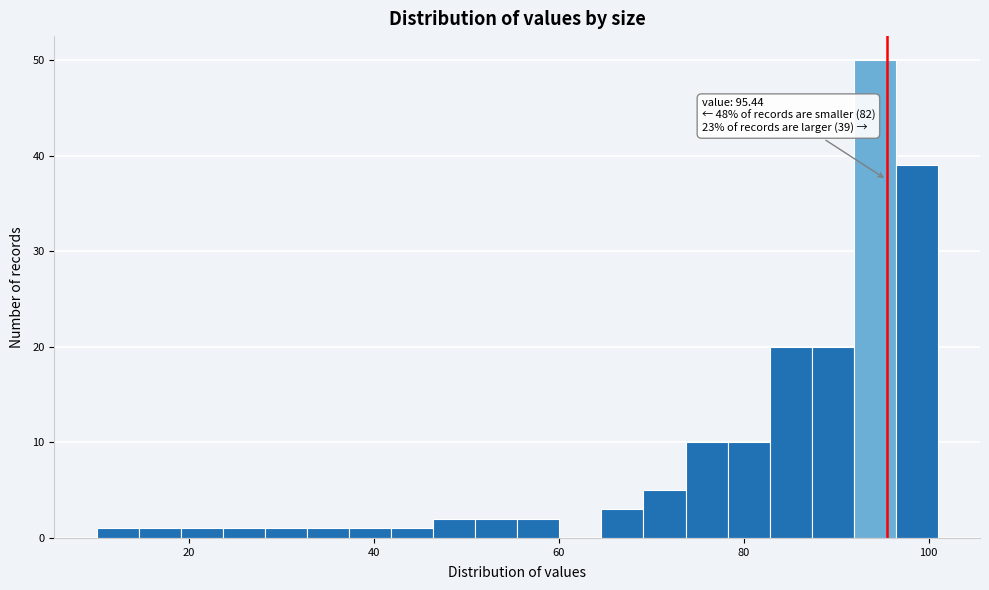

Read against the x-axis, roughly where is the centre of the tallest bar?

94